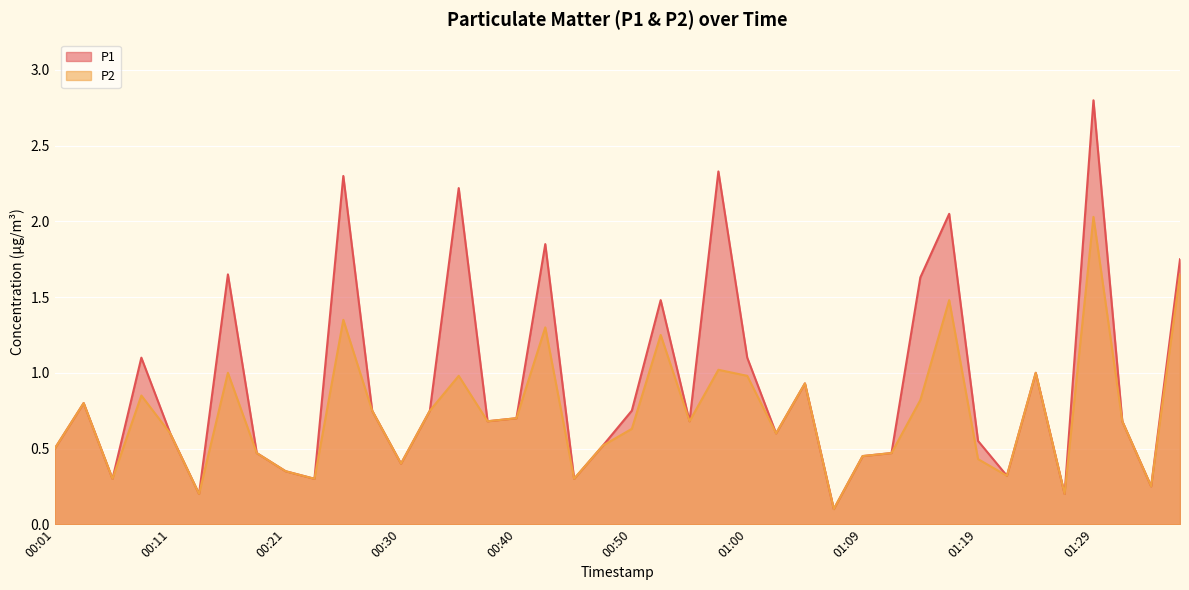

The value of P2 at 00:40 is 0.7. True or false?

True